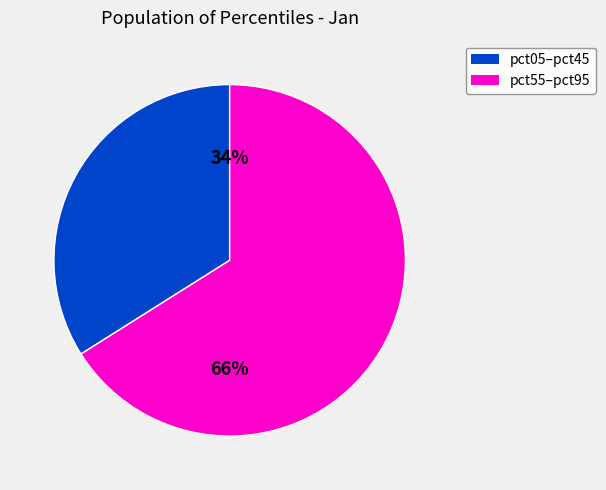

How many slices are in this pie chart?

2